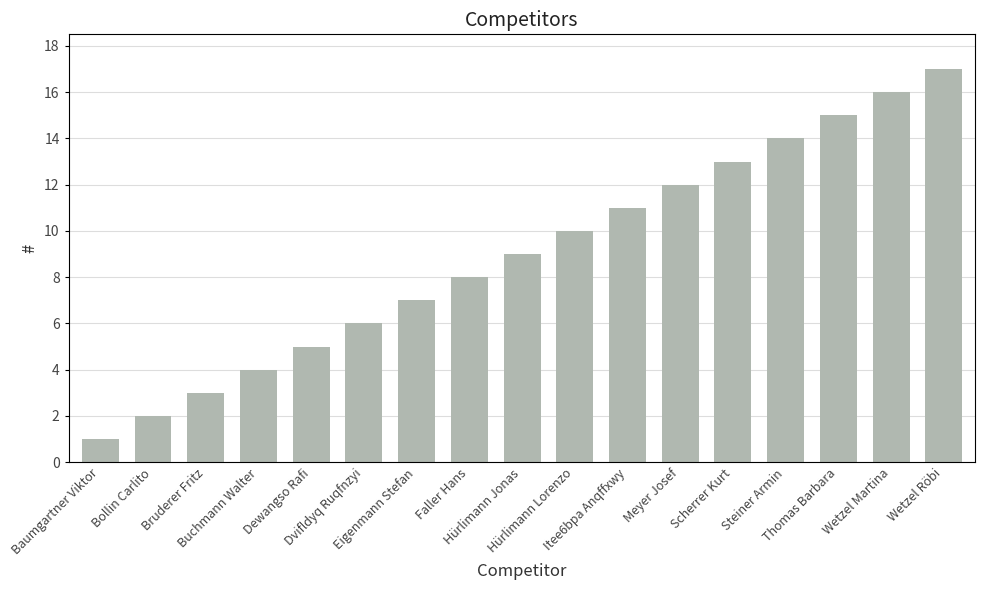

Count the number of categories in the chart.

17